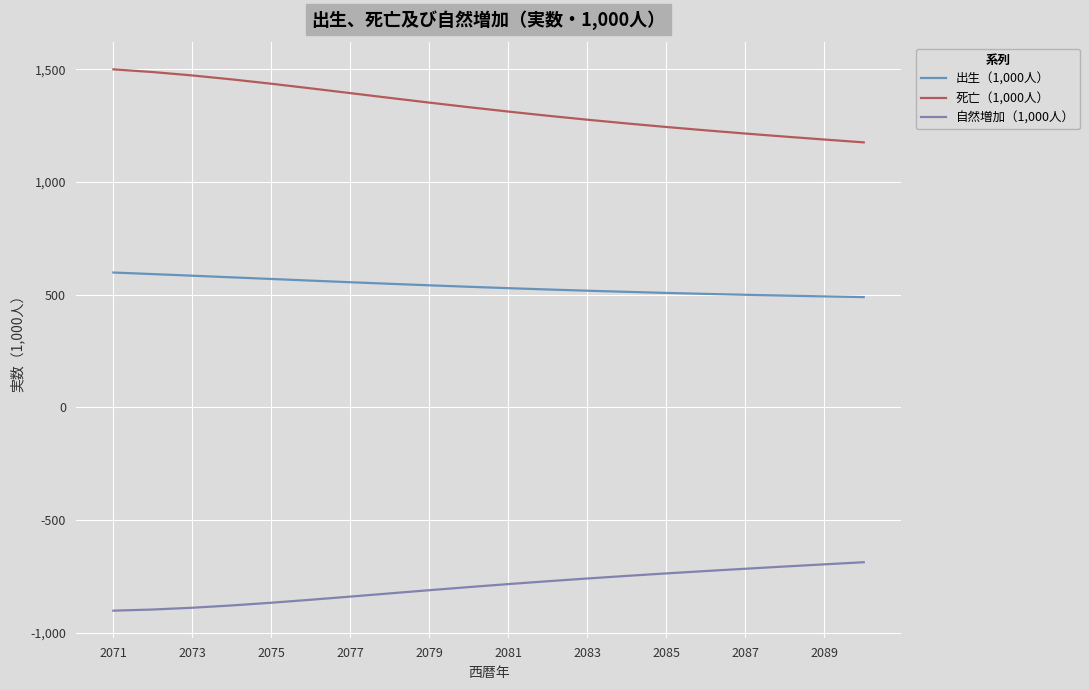

What is the difference between the maximum and minimum values in the 死亡（1,000人） series?

323.9